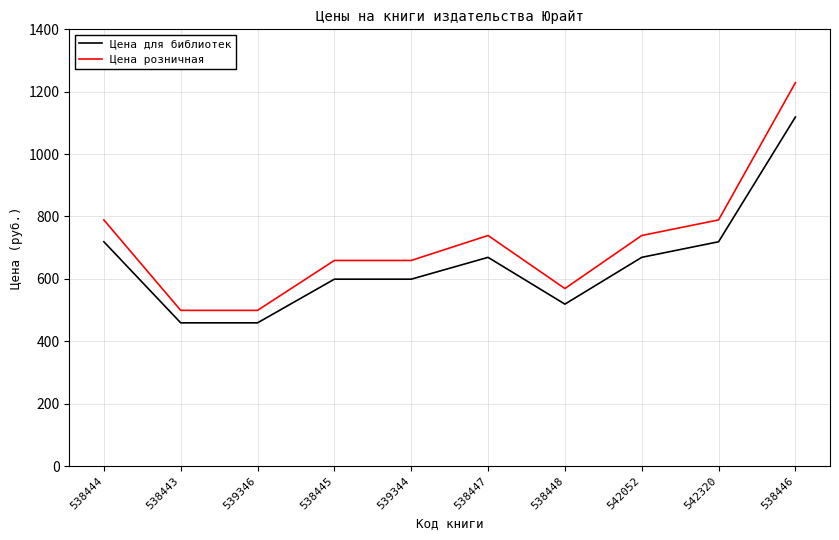

True or false: Цена для библиотек and Цена розничная cross at least once.

False